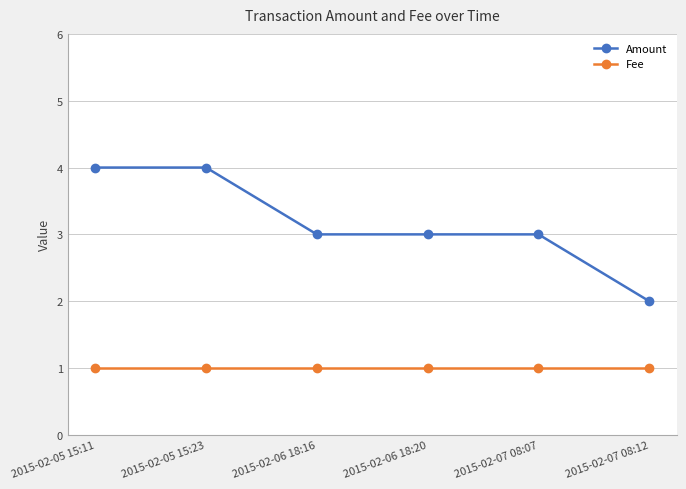

Read the Fee value at 2015-02-05 15:11.

1